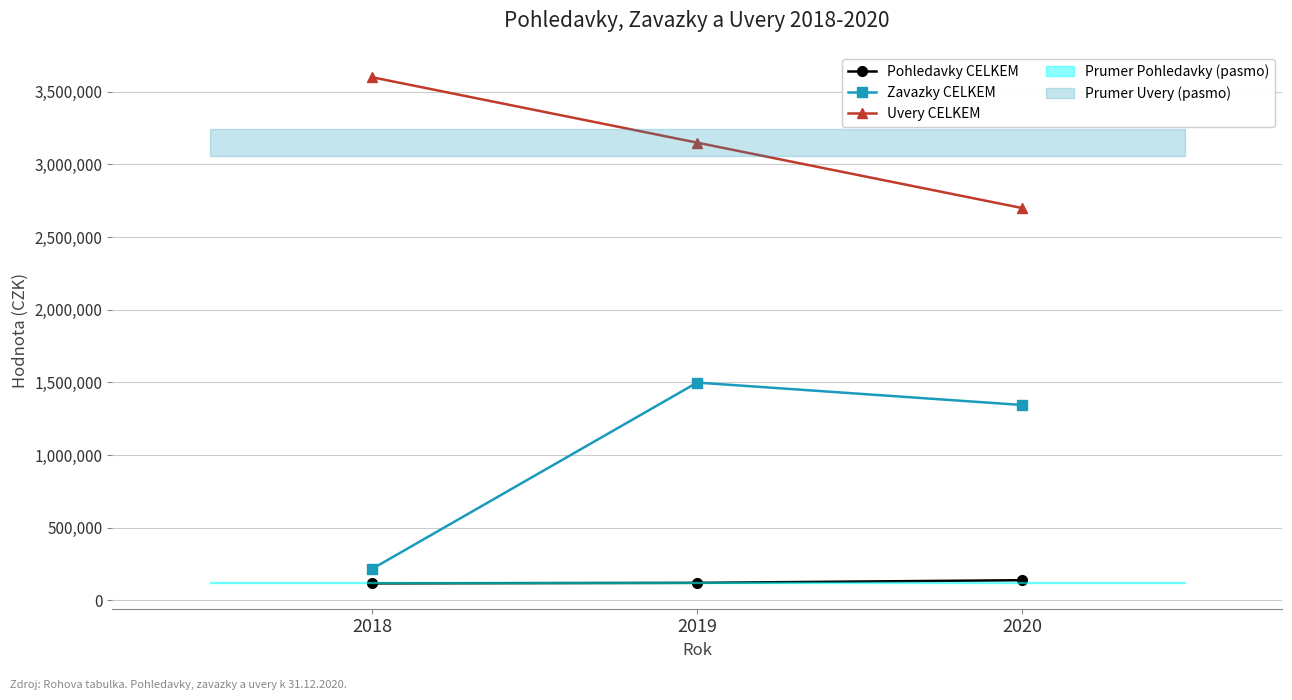

What is the sum of all Uvery CELKEM values?

9450000.0